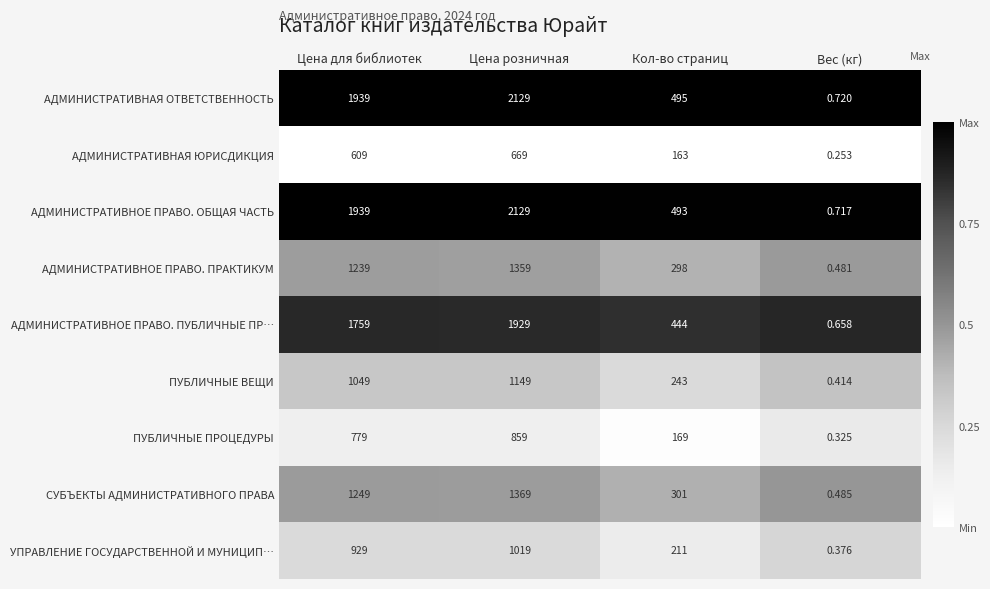

At which label does АДМИНИСТРАТИВНАЯ ЮРИСДИКЦИЯ reach its minimum?

Вес (кг)